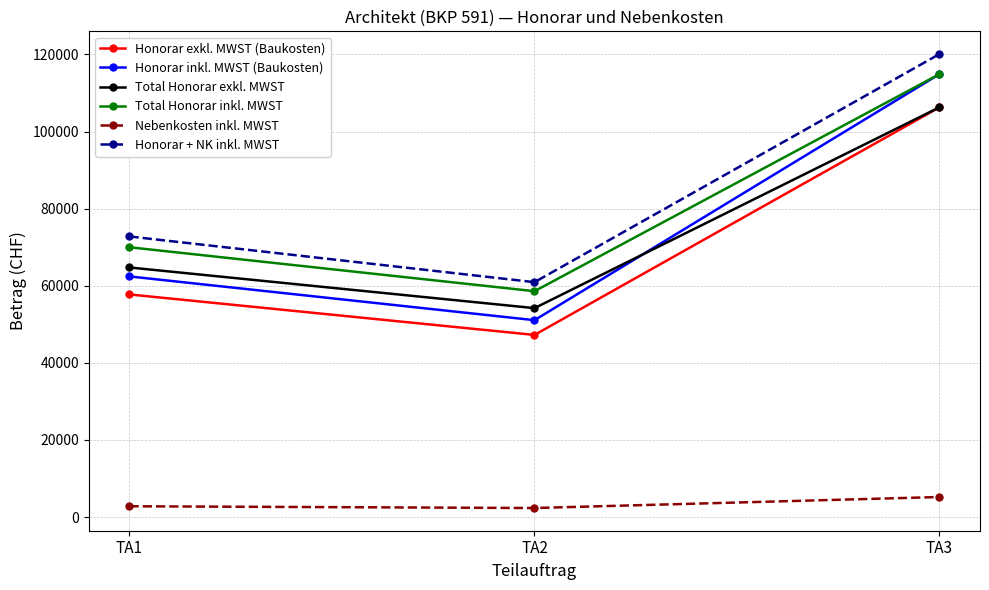

How many data points in Total Honorar exkl. MWST are less than 64742?

1